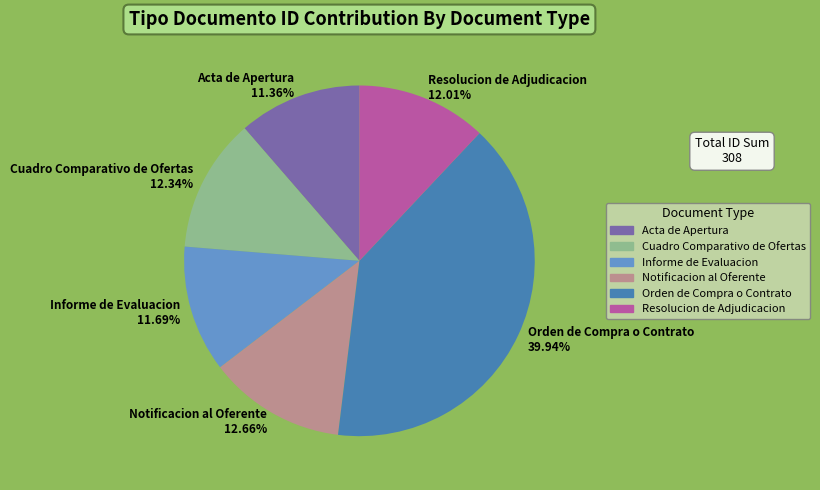

Which has a higher value, Informe de Evaluacion or Cuadro Comparativo de Ofertas?

Cuadro Comparativo de Ofertas